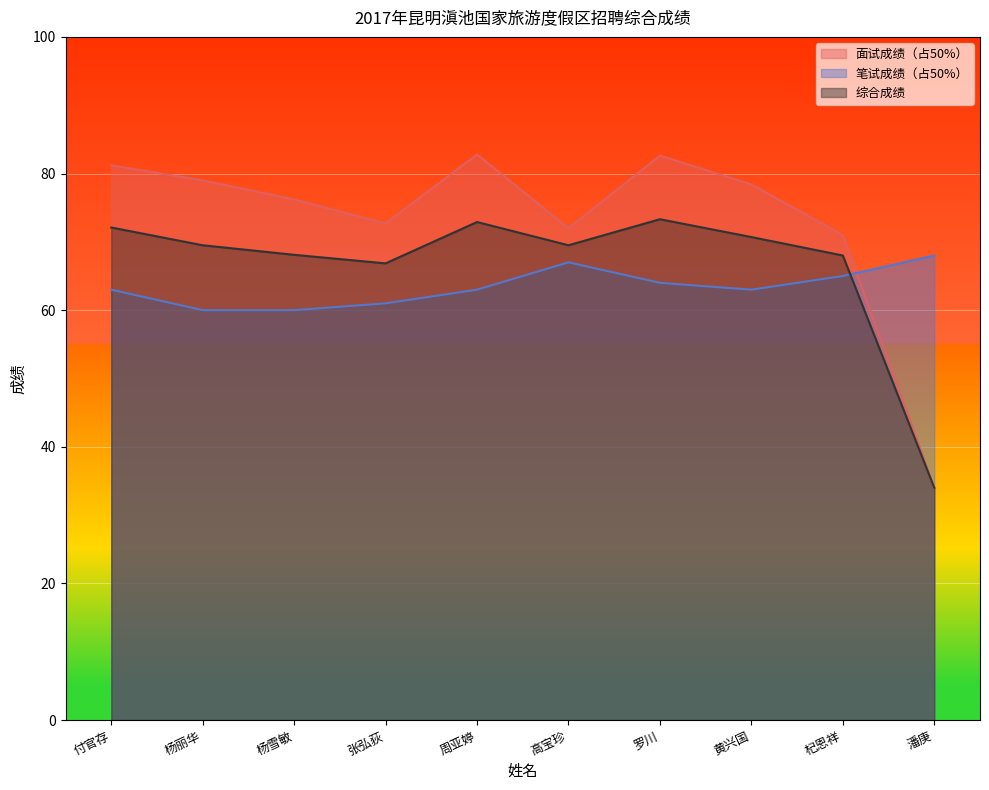

List the labels in order of 笔试成绩（占50%） value, largest first.

潘庚, 高宝珍, 杞恩祥, 罗川, 付官存, 周亚婷, 黄兴国, 张弘荻, 杨丽华, 杨雪敏